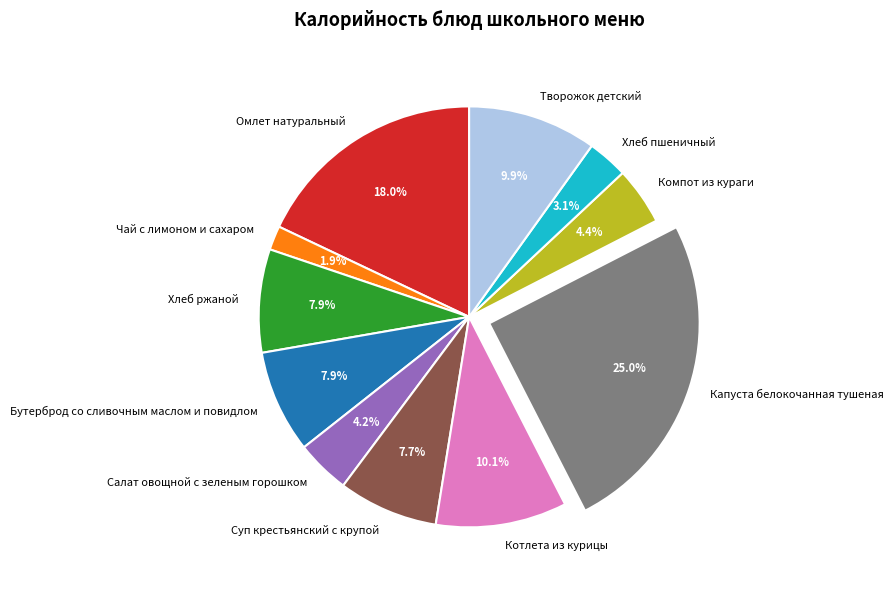

Does any single category account for the majority?

No